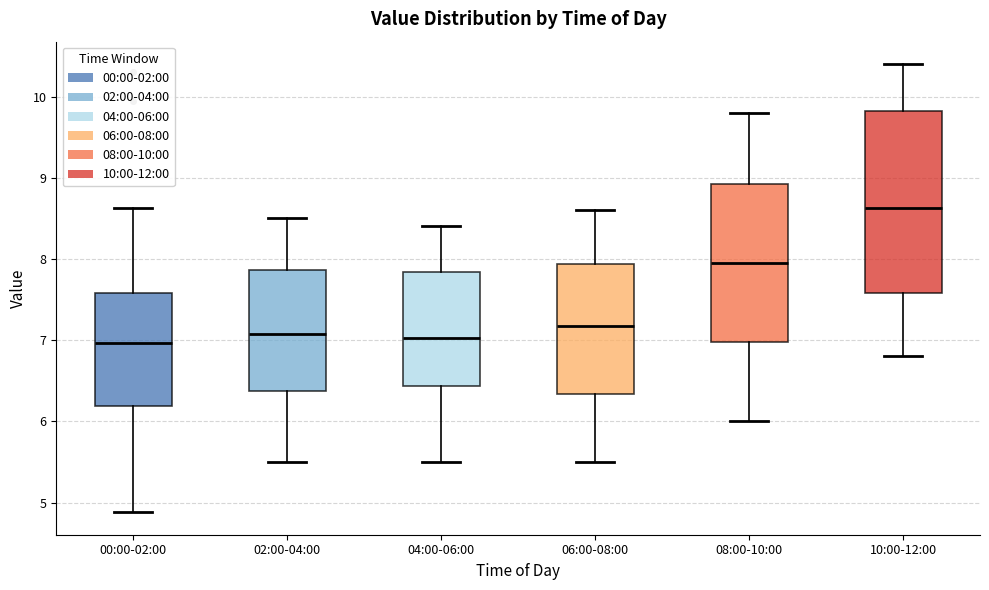

Which box's median line is the highest?

10:00-12:00